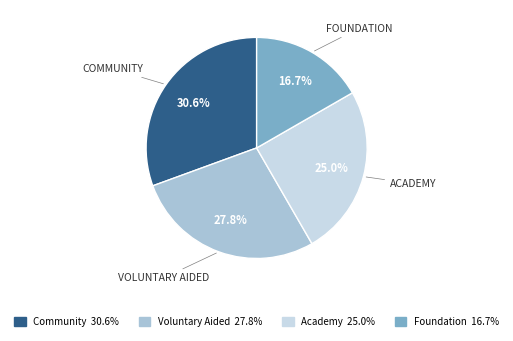

Does any single category account for the majority?

No